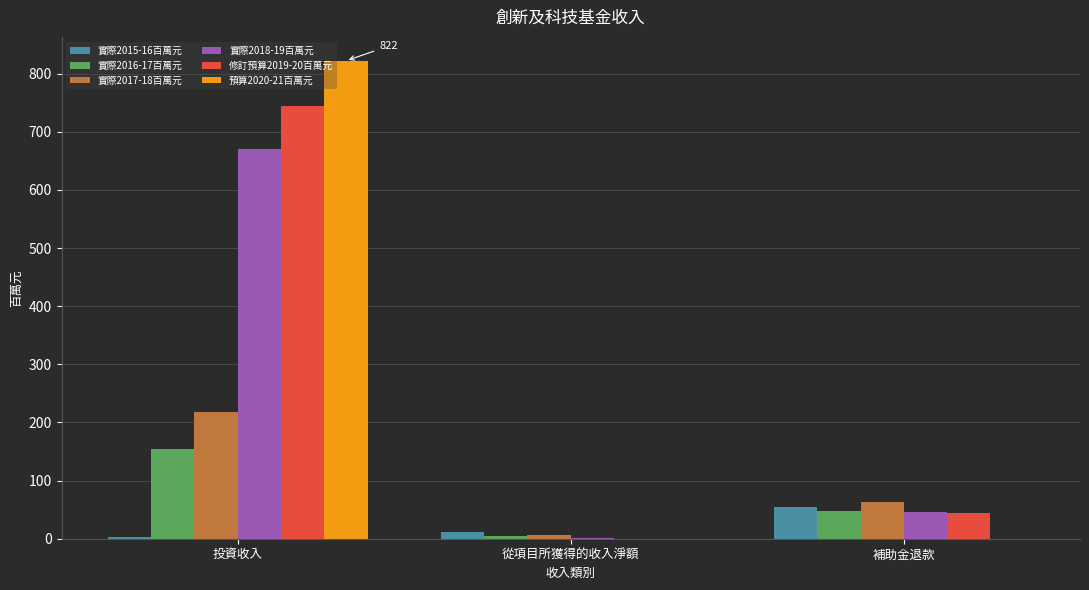

Is it true that 修訂預算2019-20百萬元 equals 744 at 投資收入?

True